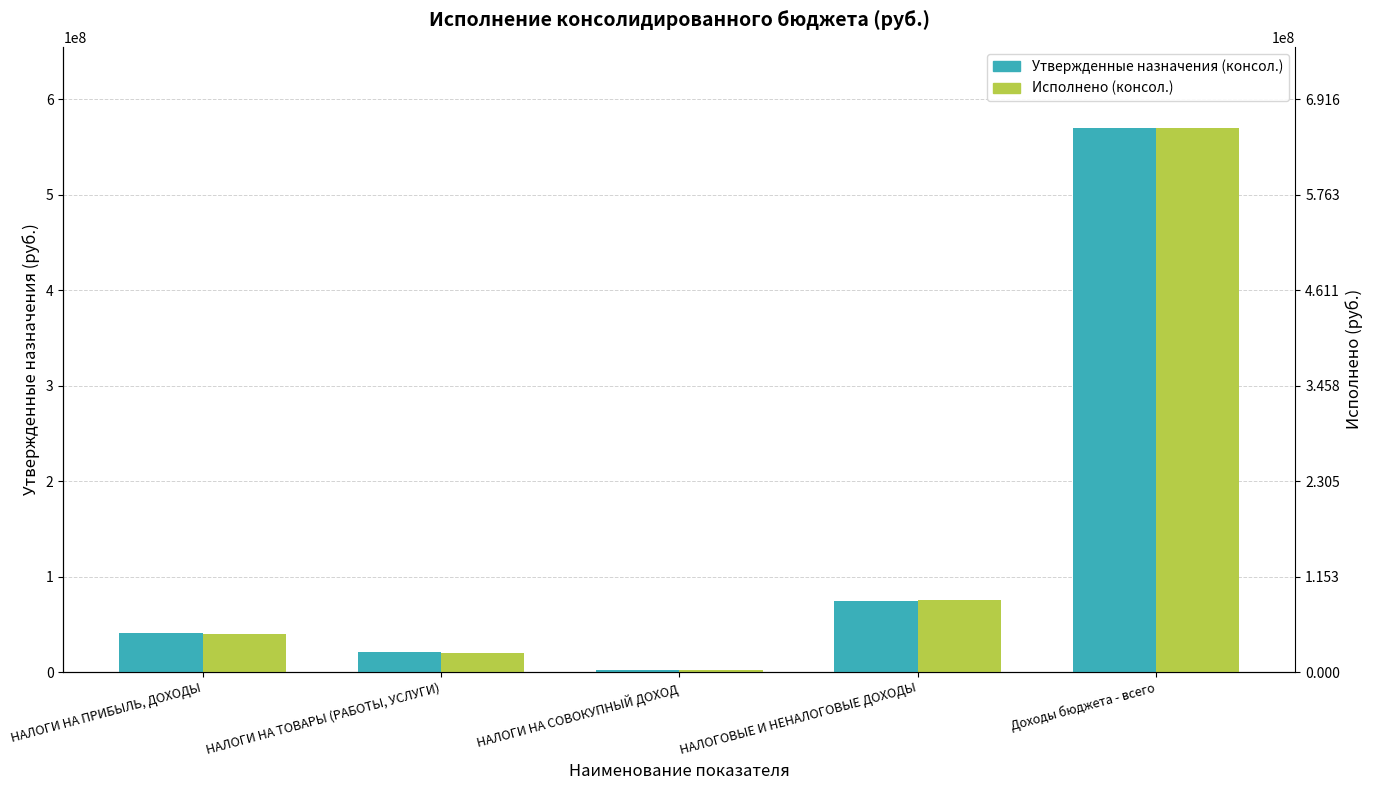

How many groups of bars are there?

5